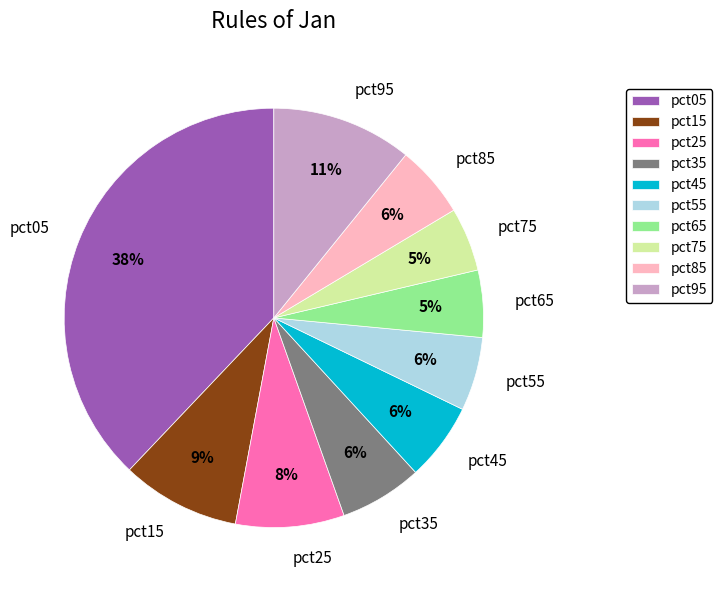

Does pct05 represent more than half of the total?

No